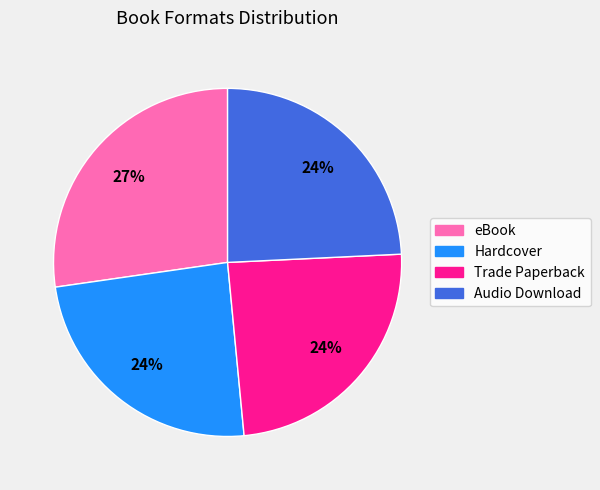

How many slices are in this pie chart?

4